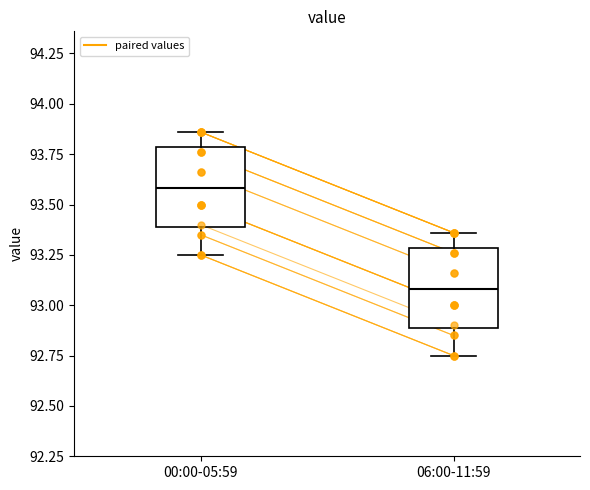

Reading left to right, read every box against the y-axis: the position of its median line, the range the box covers, and the ends of its whiskers. The values are not printed on the chart, so give them approximately, as read against the axis.

00:00-05:59: median 93.60, box 93.40 to 93.80, whiskers 93.25 to 93.85
06:00-11:59: median 93.10, box 92.90 to 93.30, whiskers 92.75 to 93.35